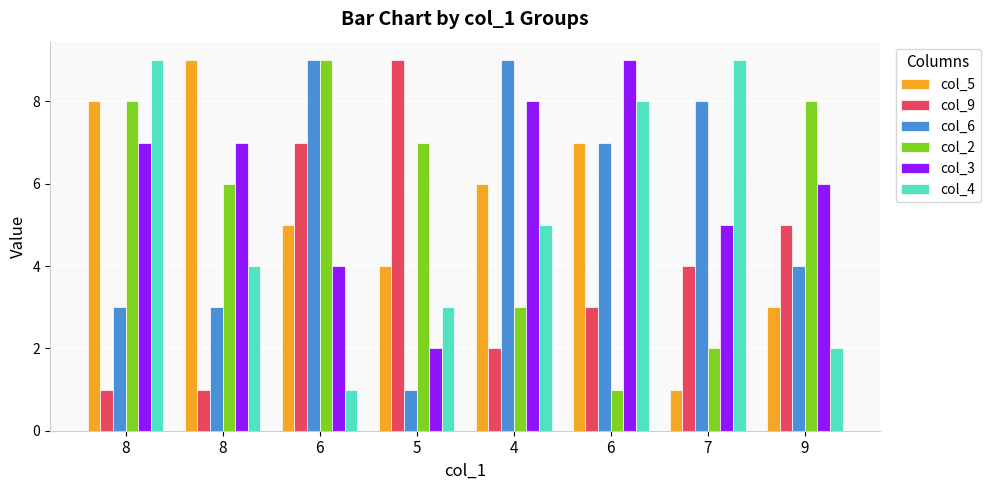

What is the difference between the col_4 values at 6 and 4?

4